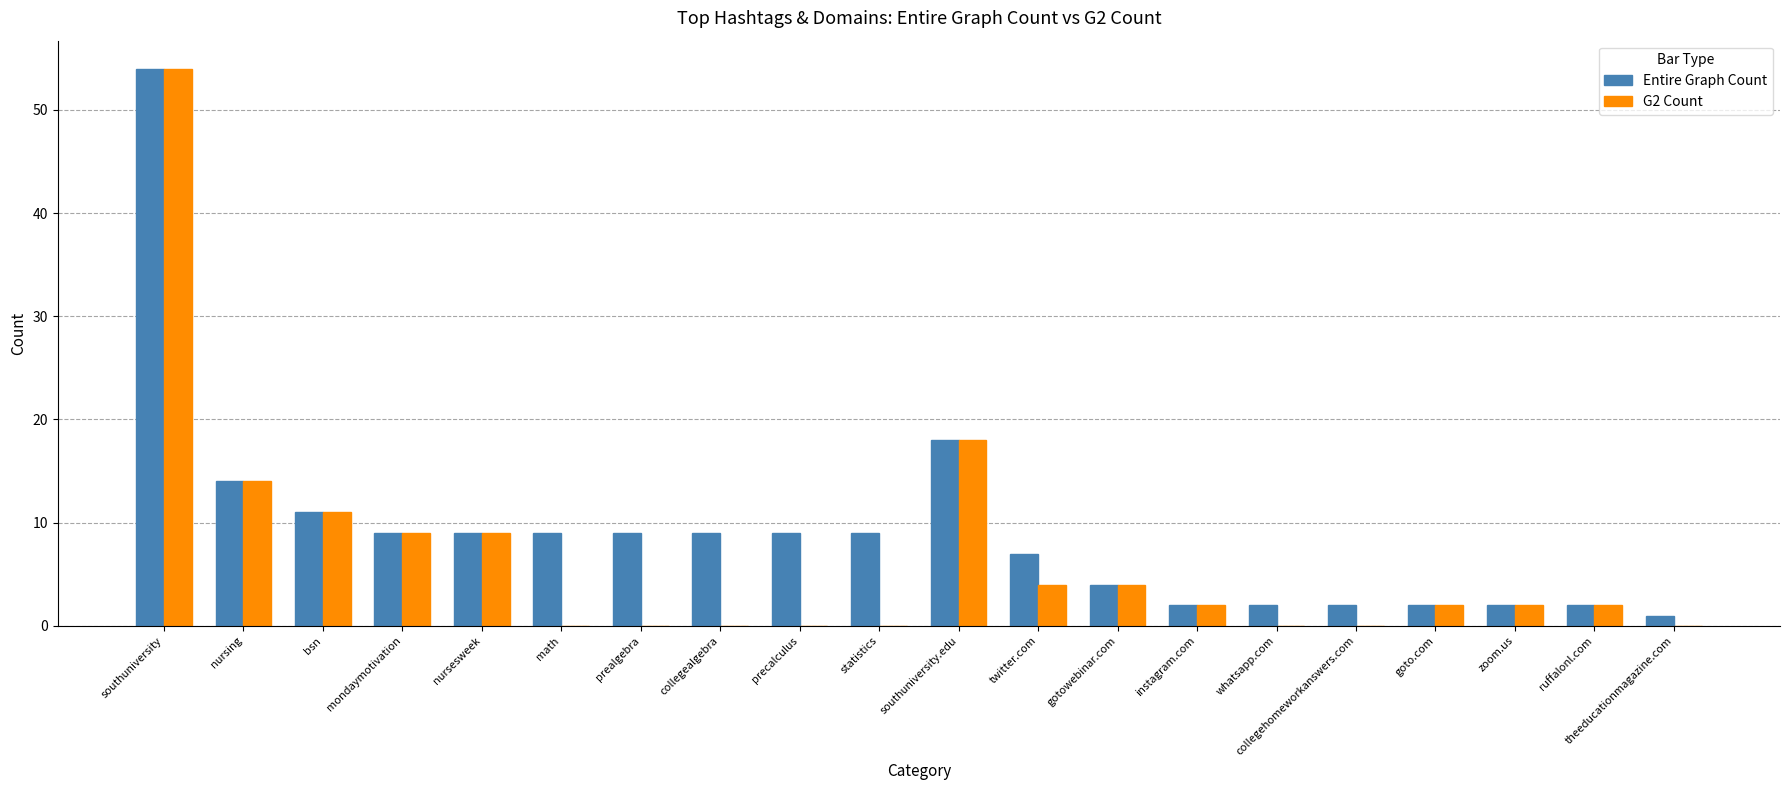

How many groups of bars are there?

20